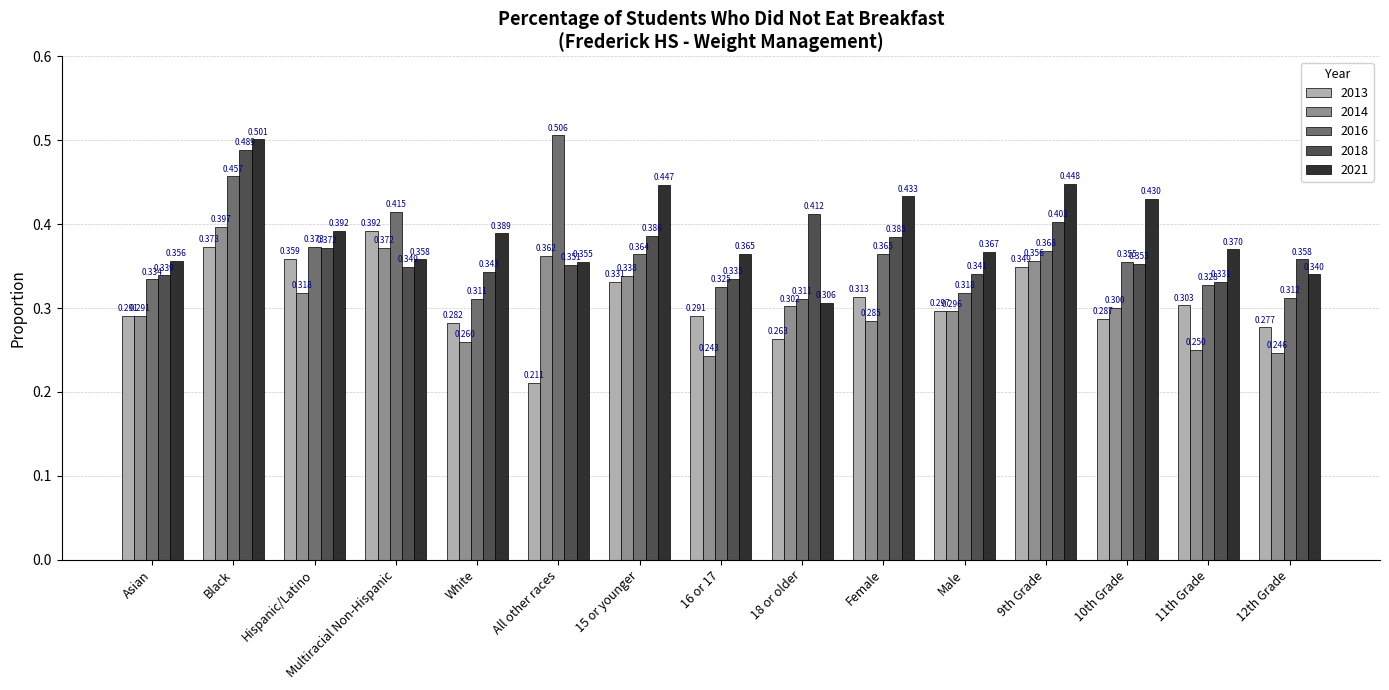

Which series has the largest total across all categories?

2021